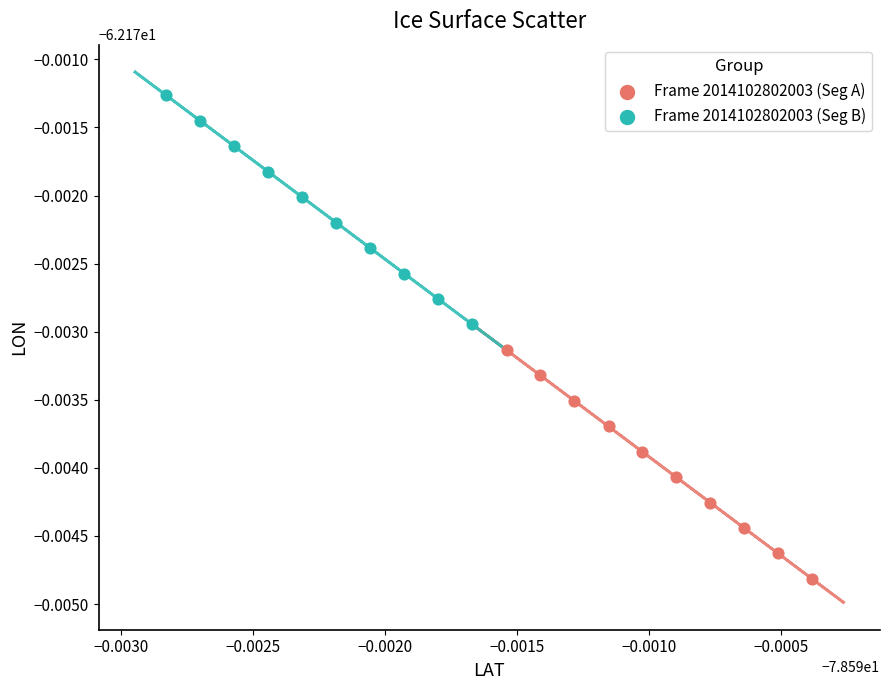

What are all the series names shown in the legend?

Frame 2014102802003 (Seg A), Frame 2014102802003 (Seg B)